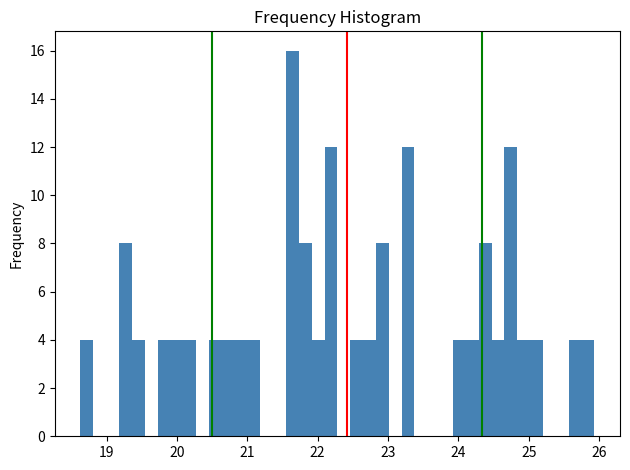

Around what value on the x-axis is the tallest bar? Give the approximate position of its centre, as read against the axis.

21.6